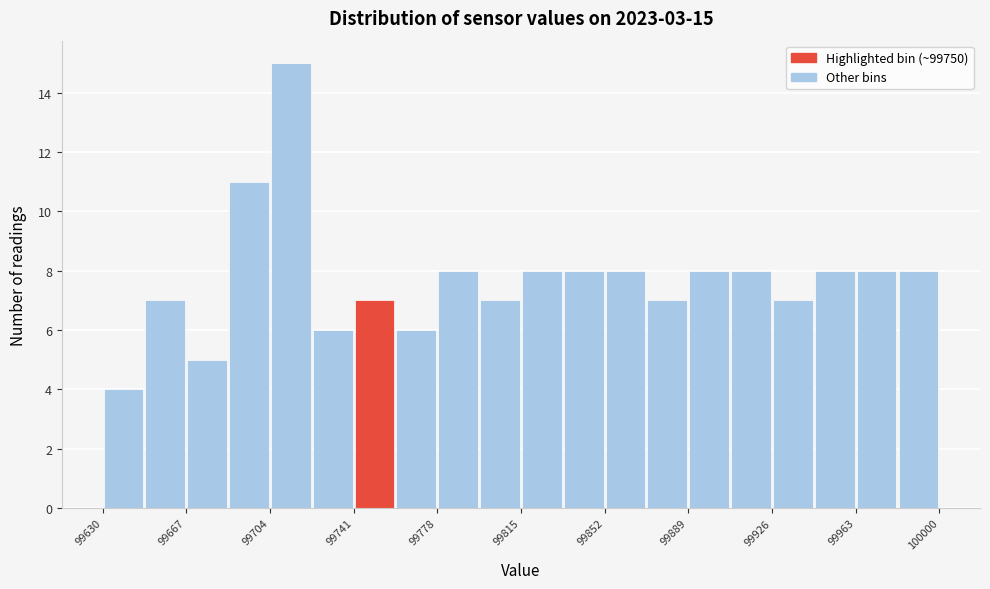

Read against the x-axis, roughly where is the centre of the tallest bar?

99715